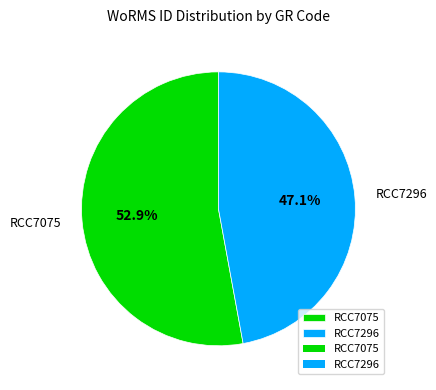

True or false: RCC7075 accounts for 64% of the total.

False